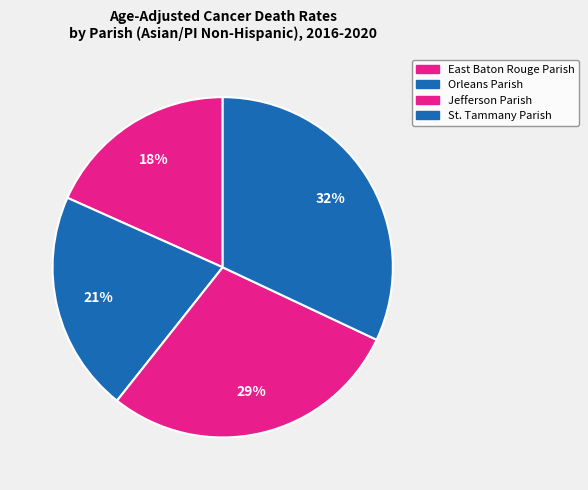

To the nearest percent, what is the difference between the largest and smallest slice percentages?

14%